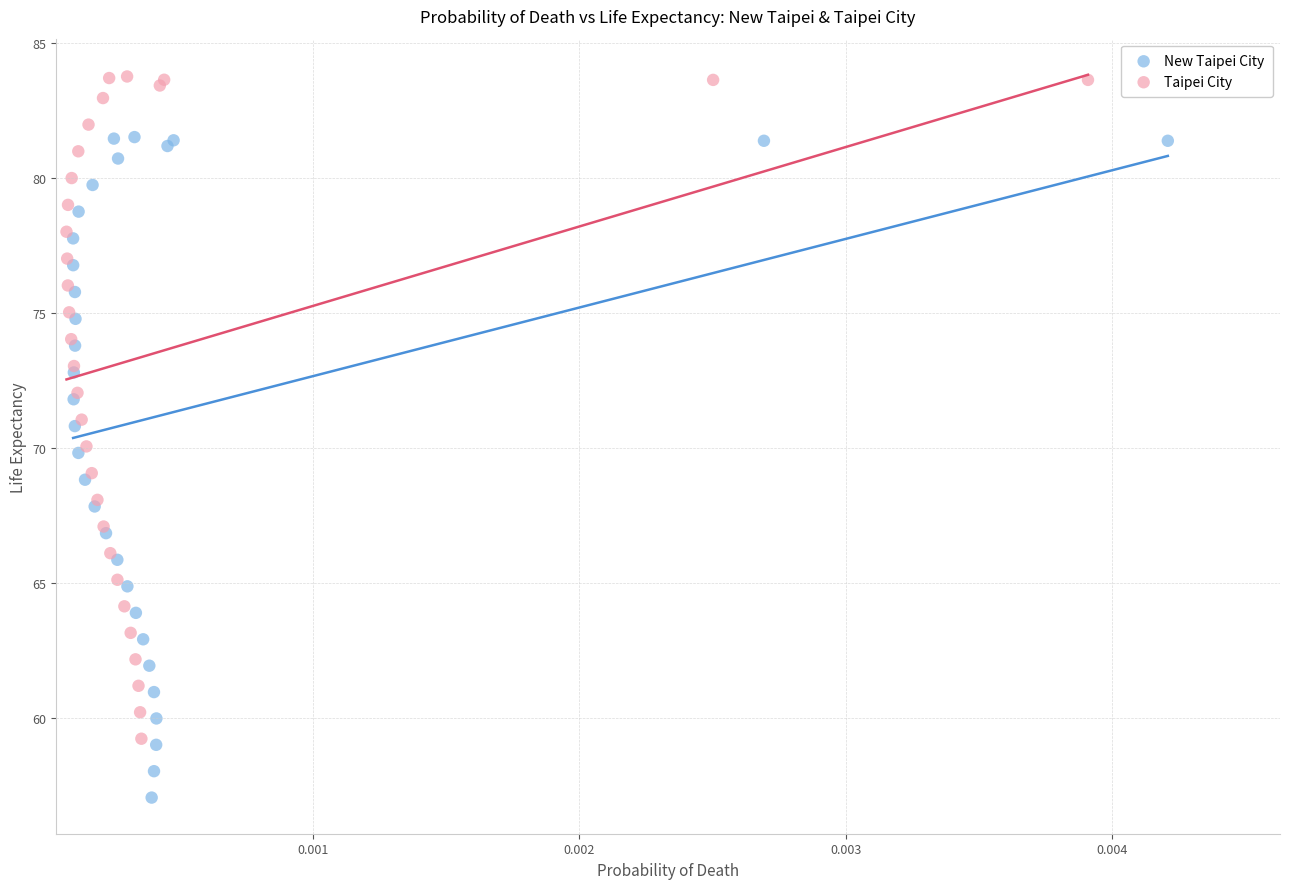

Which series contains the highest Y value?

Taipei City